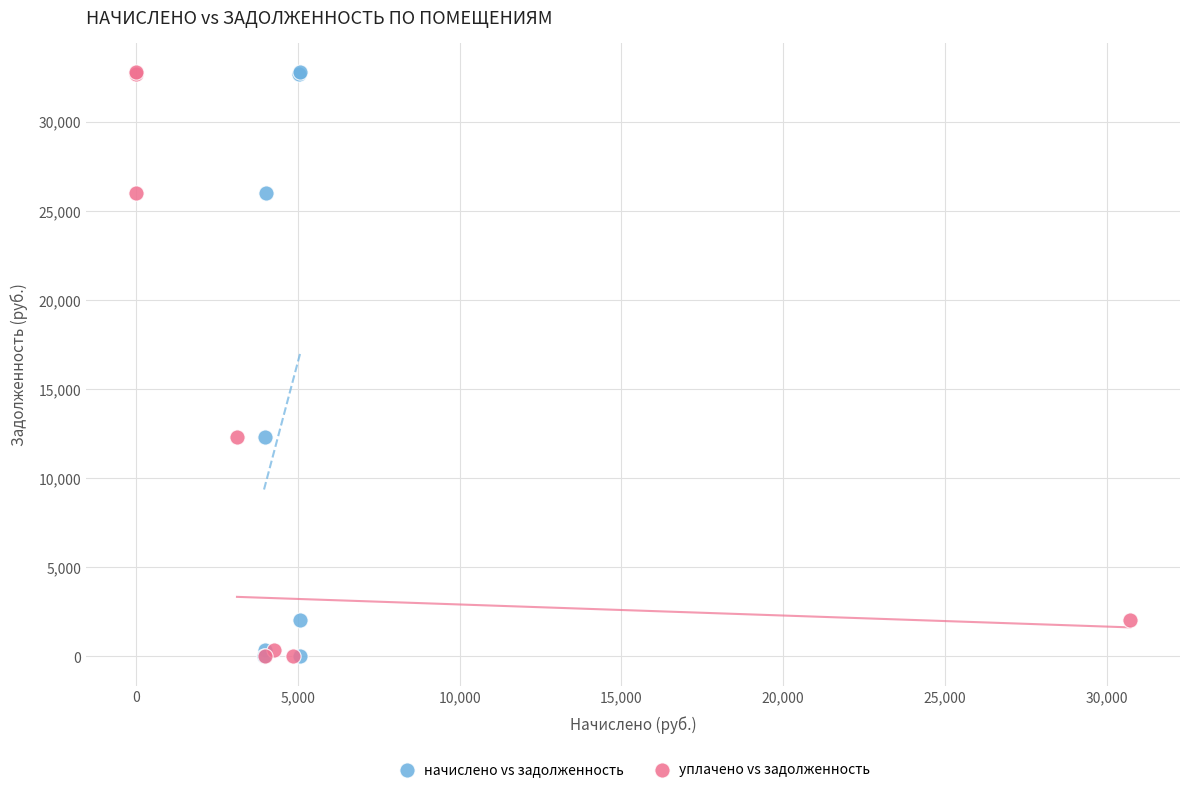

What are all the series names shown in the legend?

начислено vs задолженность, уплачено vs задолженность